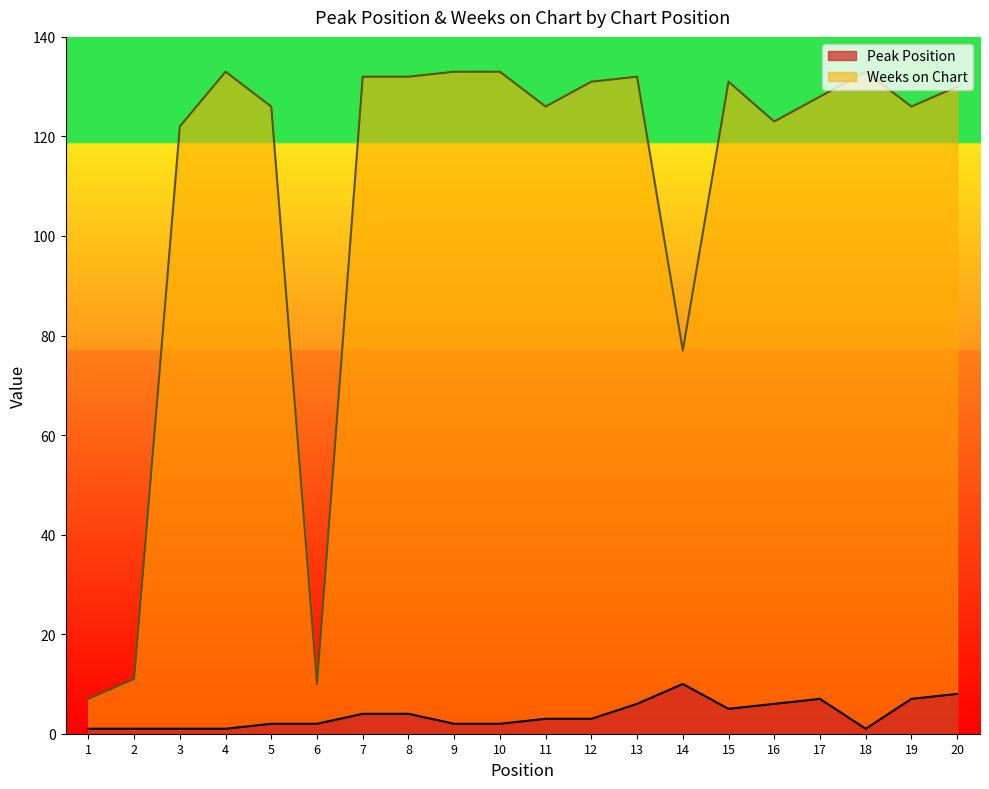

At which label does Peak Position first exceed 3?

7